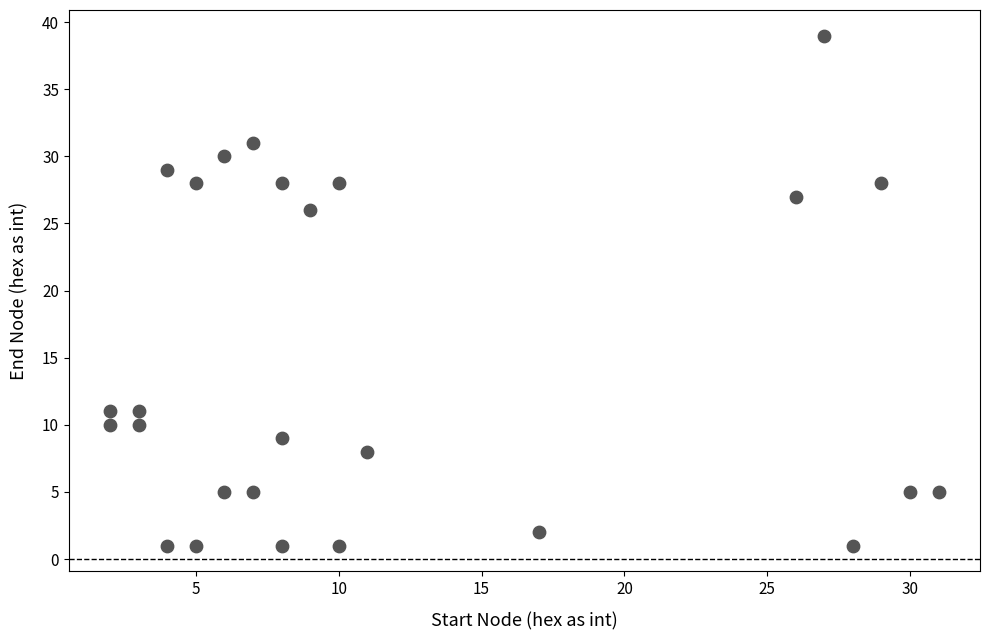

What is the range of X values (max minus min)?

29